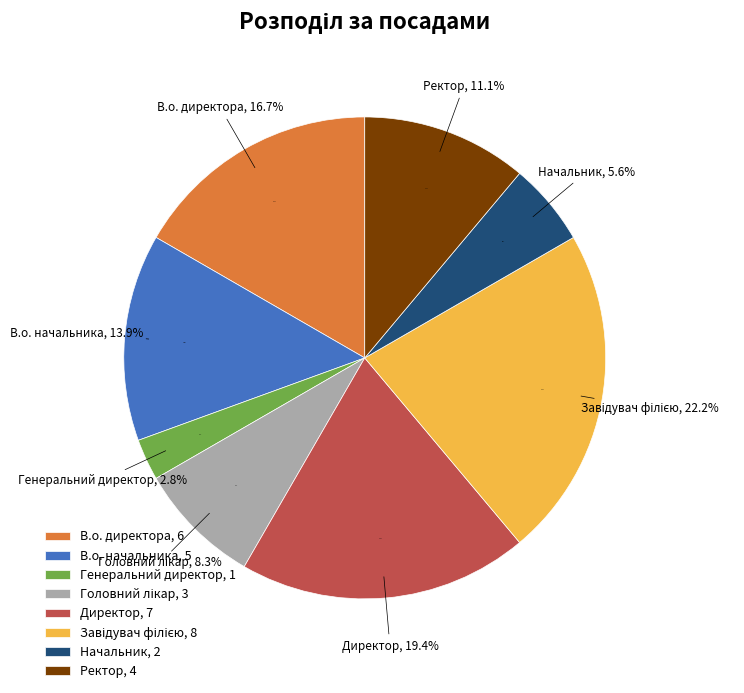

Which slice is the largest?

Завідувач філією